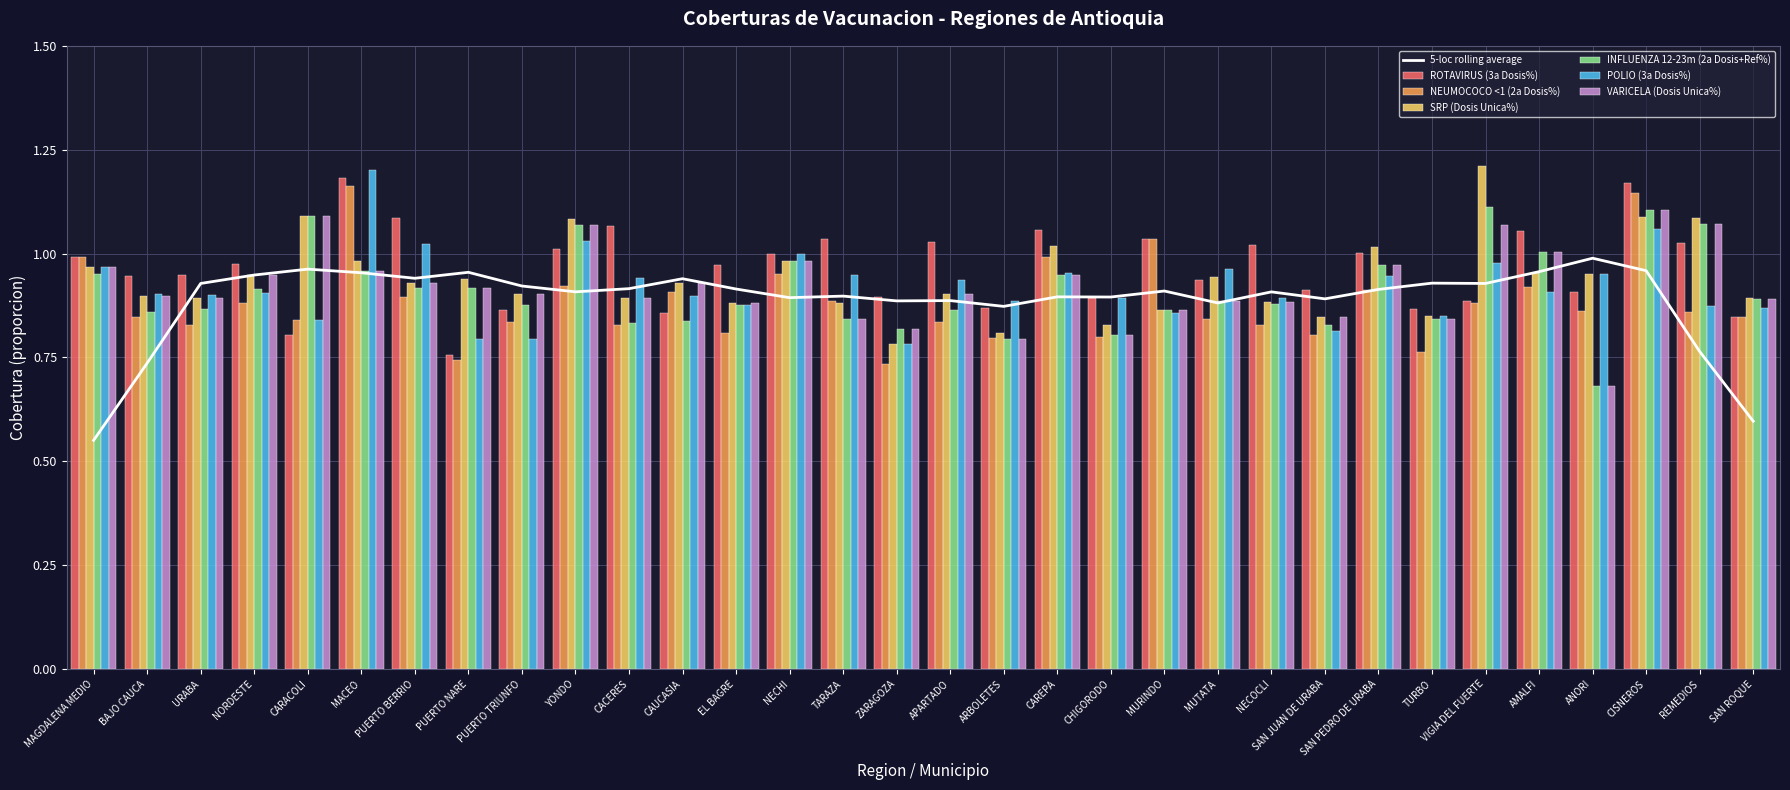

Which series has the largest total across all categories?

ROTAVIRUS (3a Dosis%)